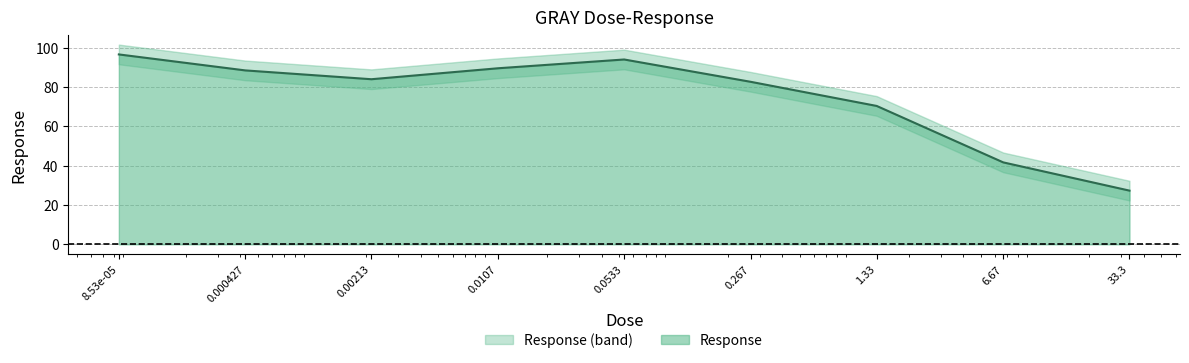

True or false: the data shows 13.0 at 33.3.

False